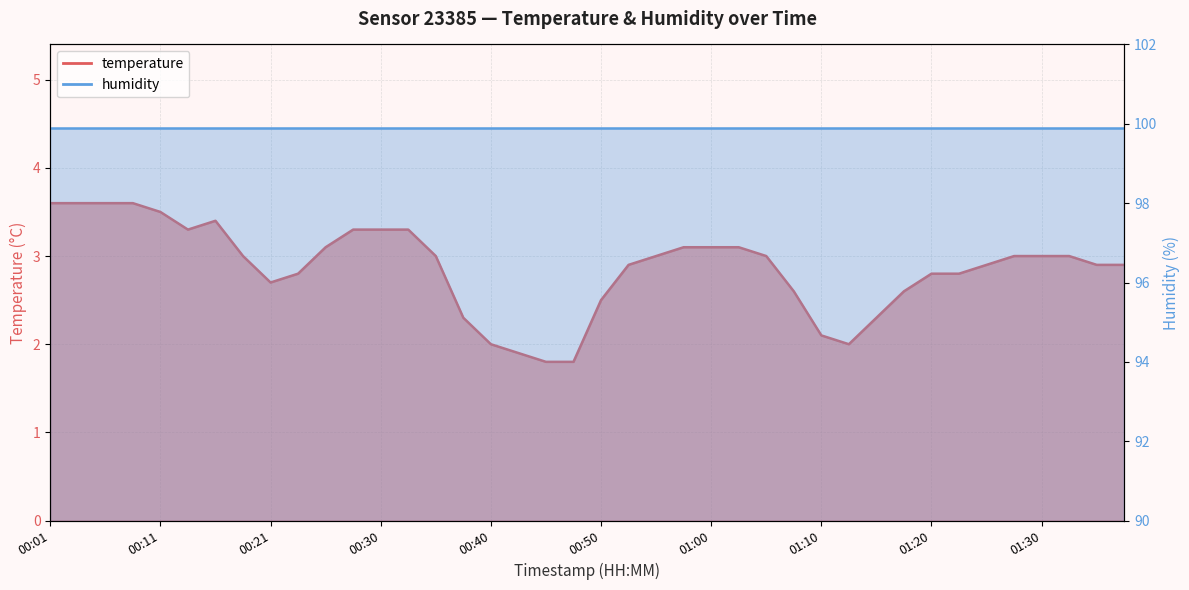

Which has a higher value, 00:13 or 00:16?

00:16